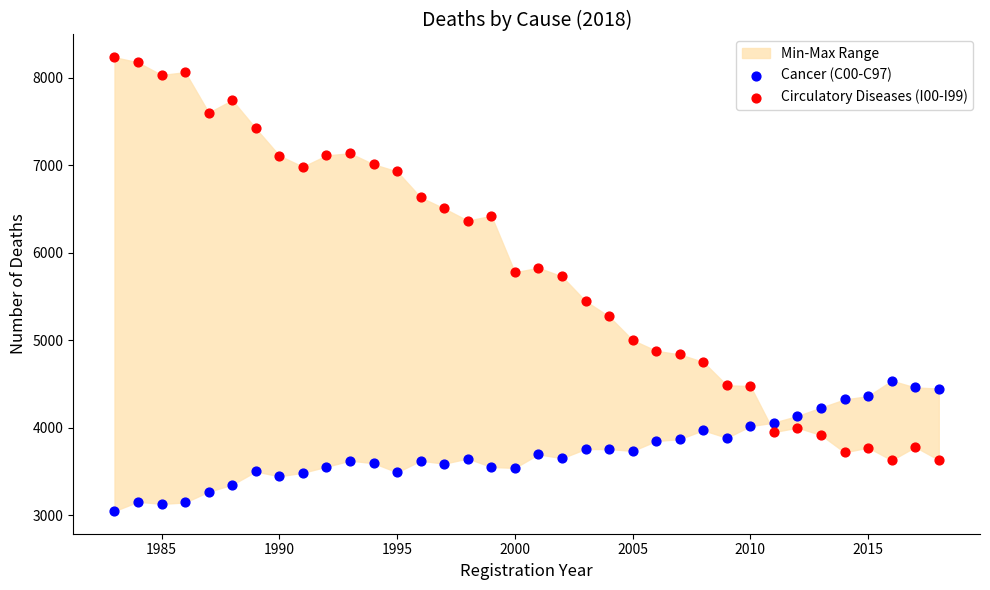

Which series reaches the maximum Y coordinate?

Circulatory Diseases (I00-I99)